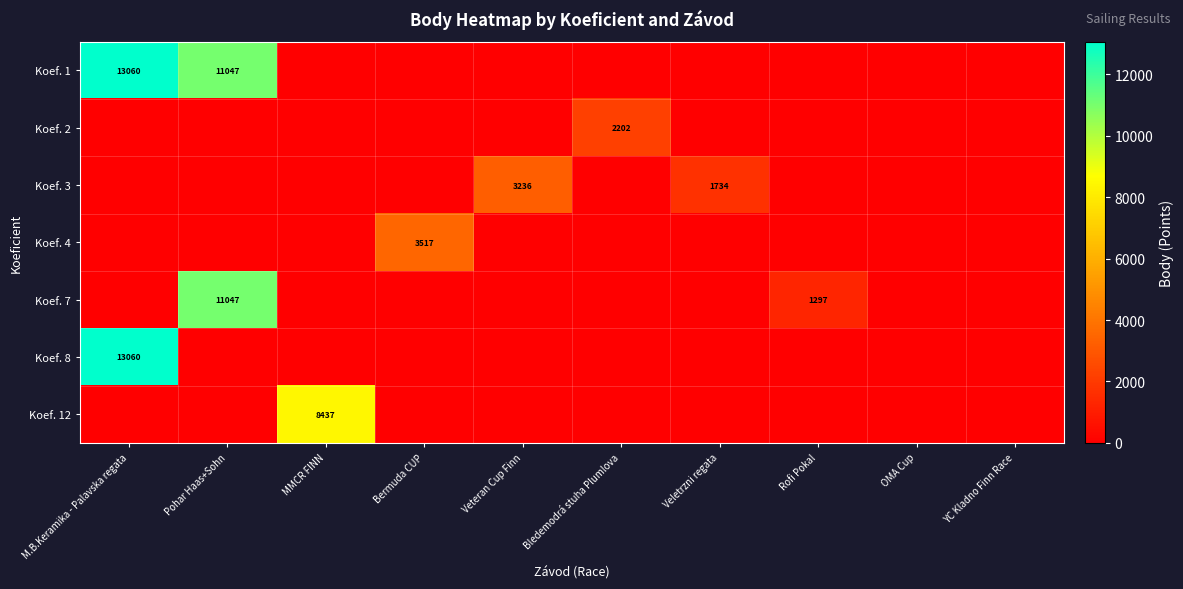

What is the sum of all Koef. 1 values?

24107